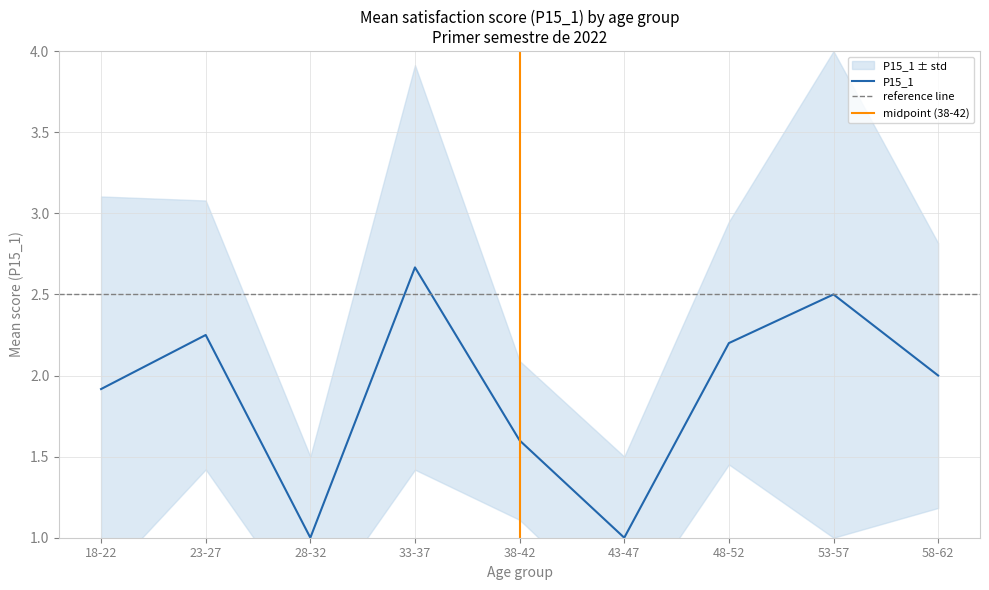

True or false: P15_1_upper and P15_1_lower intersect in this chart.

False